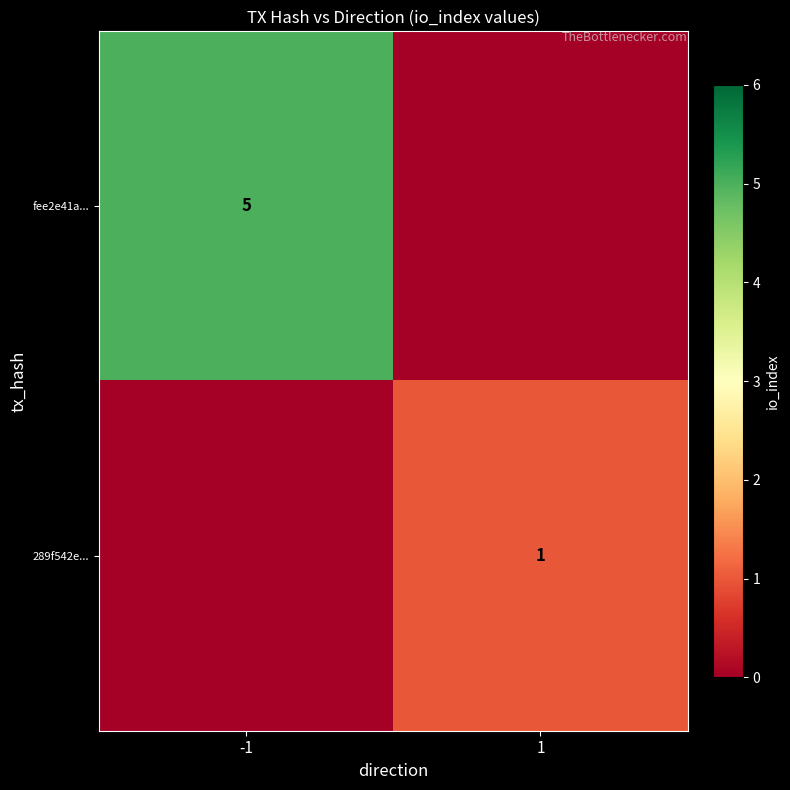

Which category has the highest value across all series?

-1